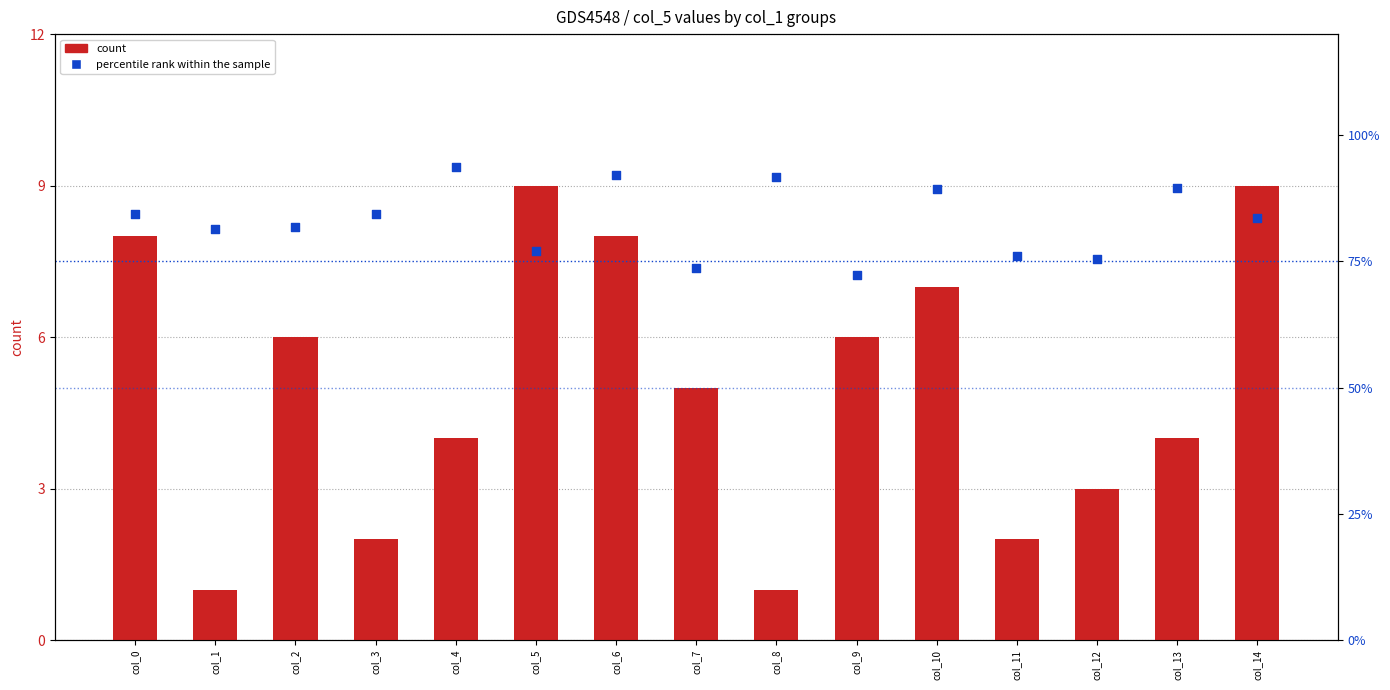

Which series reaches the minimum Y coordinate?

count